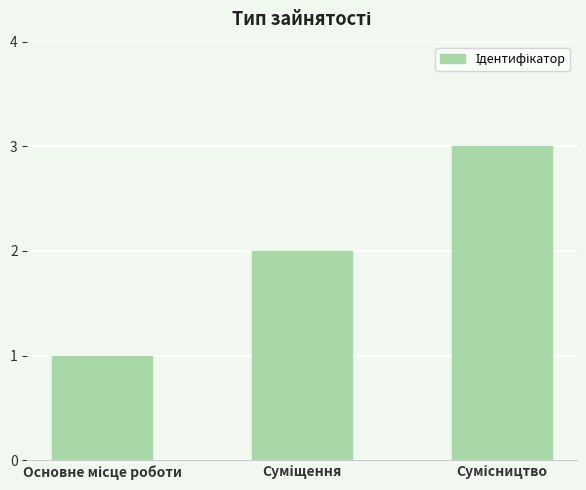

What is the sum of all values?

6